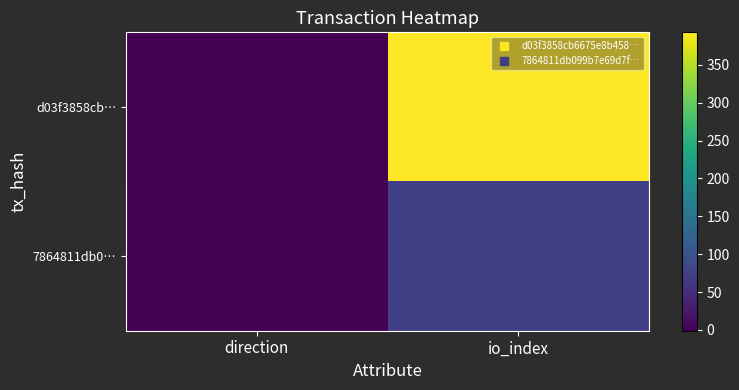

Reading left to right, extract all data points from this chart.

d03f3858cb…: direction=-1	io_index=393
7864811db0…: direction=1	io_index=72